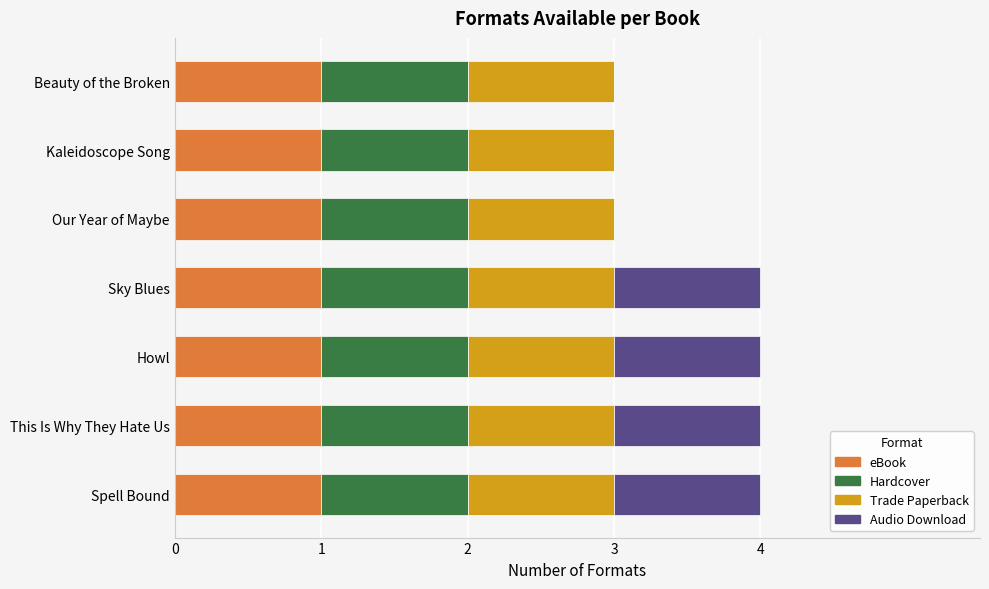

The value of eBook at This Is Why They Hate Us is 0. True or false?

False